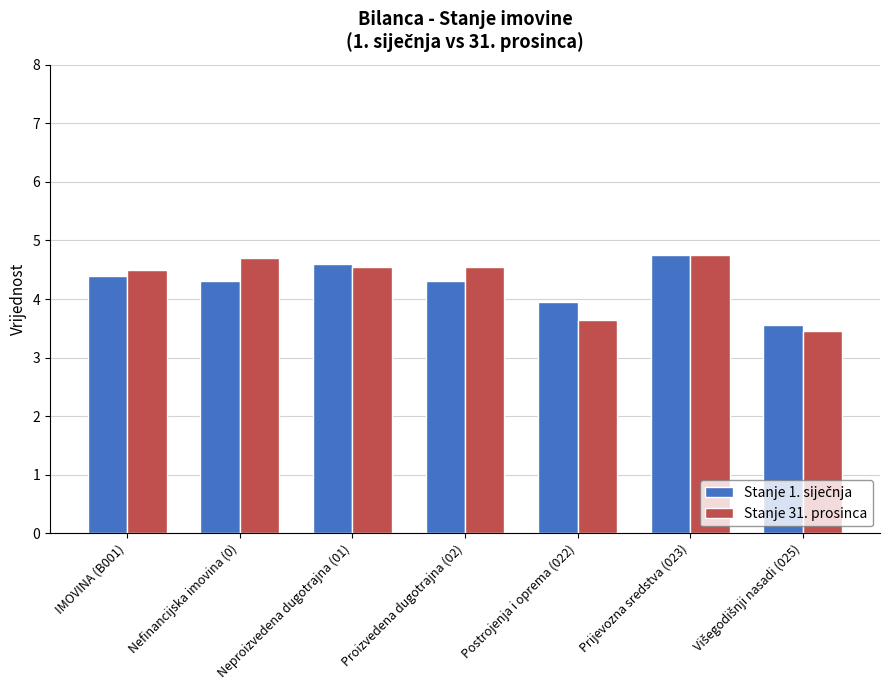

What is the sum of the Stanje 31. prosinca values at Prijevozna sredstva (023) and Proizvedena dugotrajna (02)?

9.3